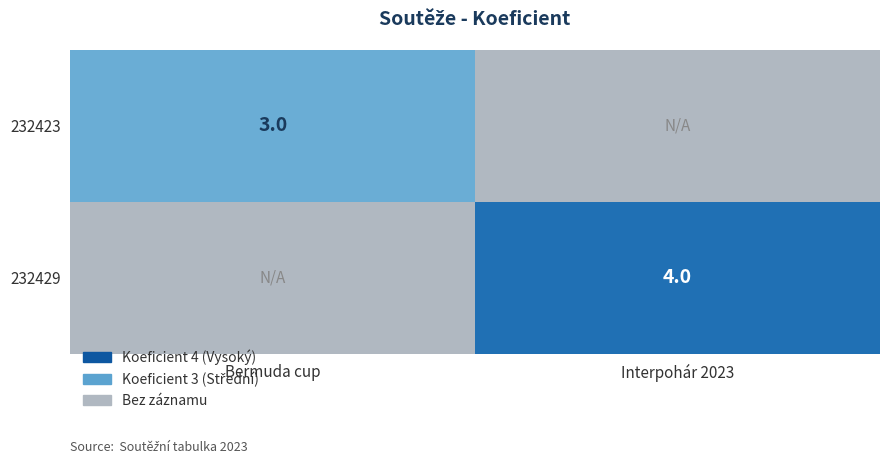

True or false: 232429 has a value of 7 at Interpohár 2023.

False